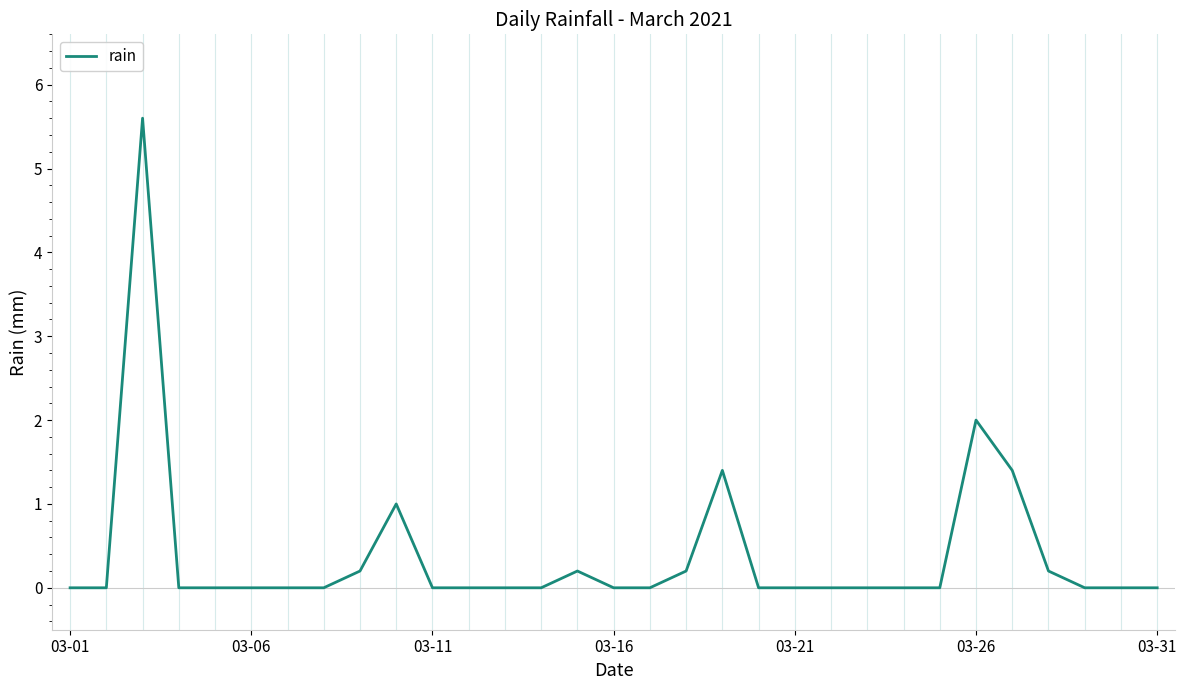

What is the greatest value displayed?

5.6